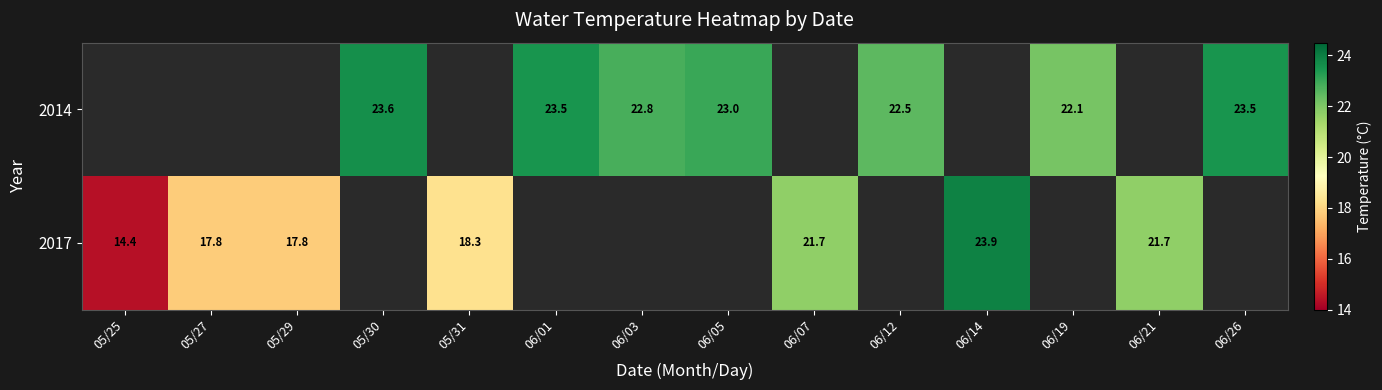

The 2017 series shows 14.4 at 05/25. True or false?

True